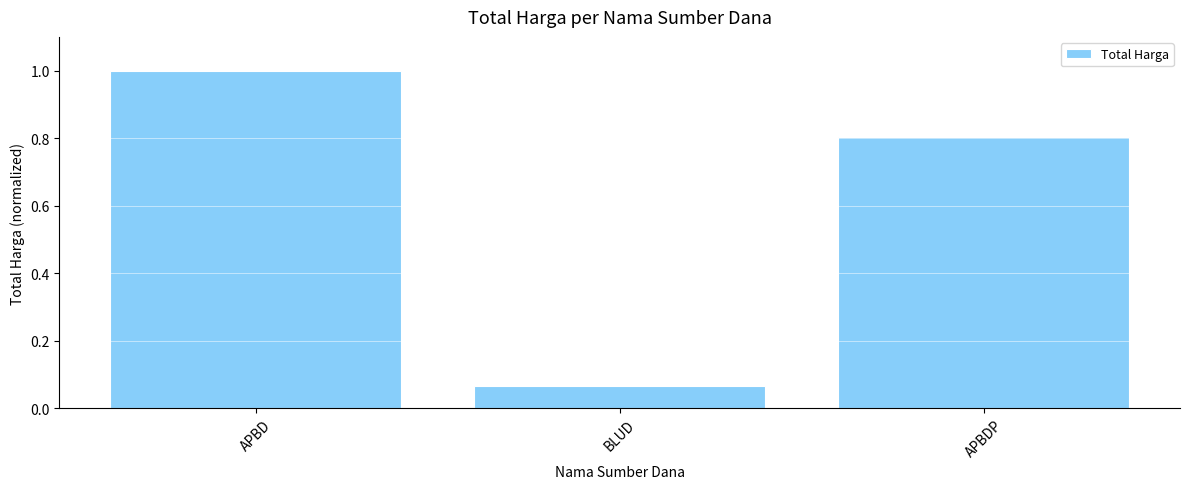

List the labels in order of value, smallest first.

BLUD, APBDP, APBD